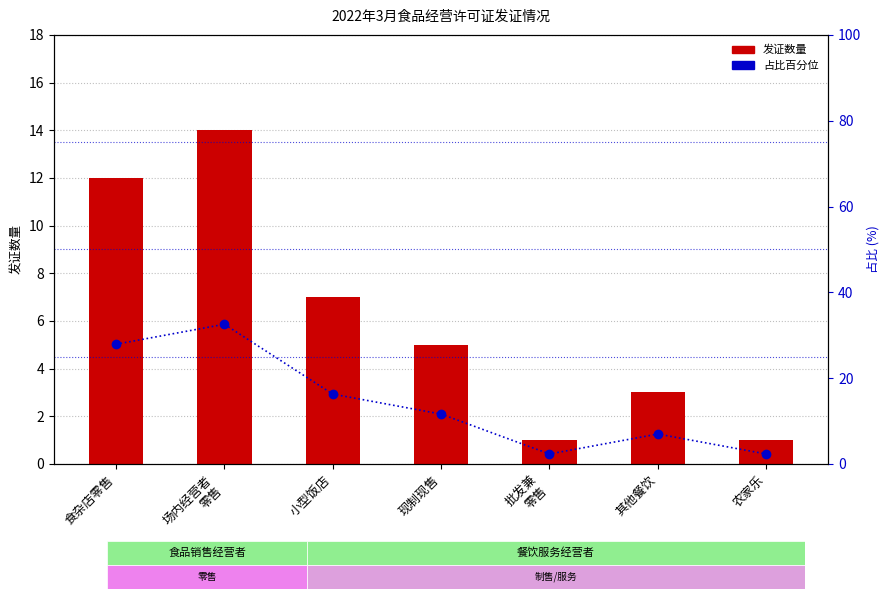

What is the average value of the 发证数量 series?

6.1